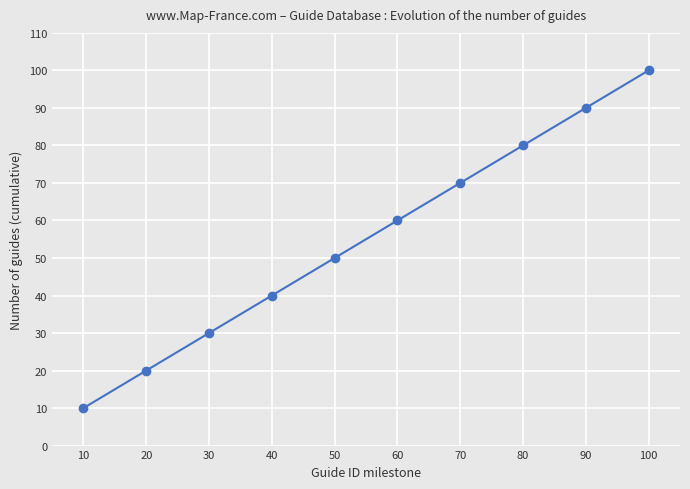

What is the value of the 7th point from the left?

70